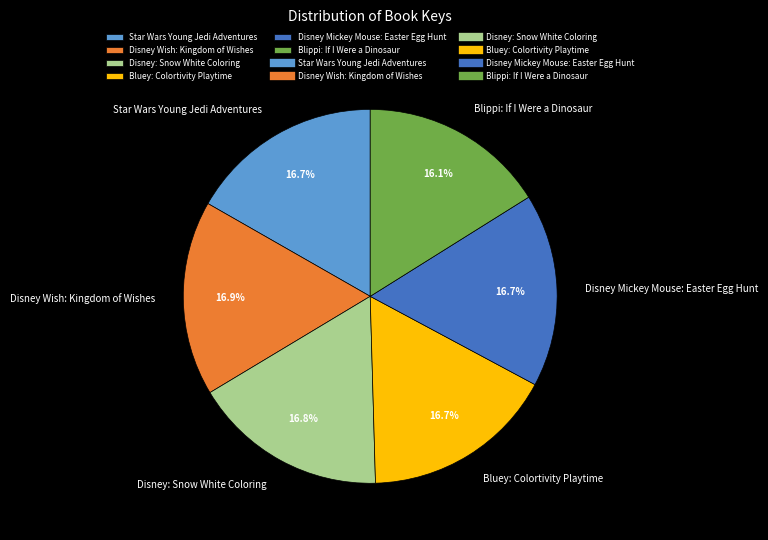

Does Star Wars Young Jedi Adventures represent more than half of the total?

No